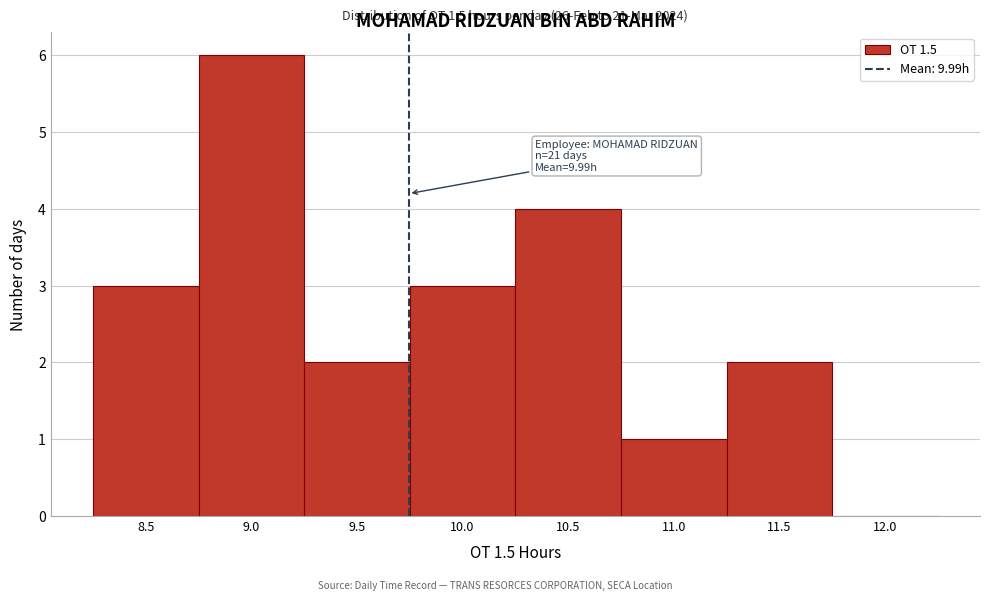

Reading left to right, what are all the values shown in this chart?

8.5=3	9.0=6	9.5=2	10.0=3	10.5=4	11.0=1	11.5=2	12.0=0